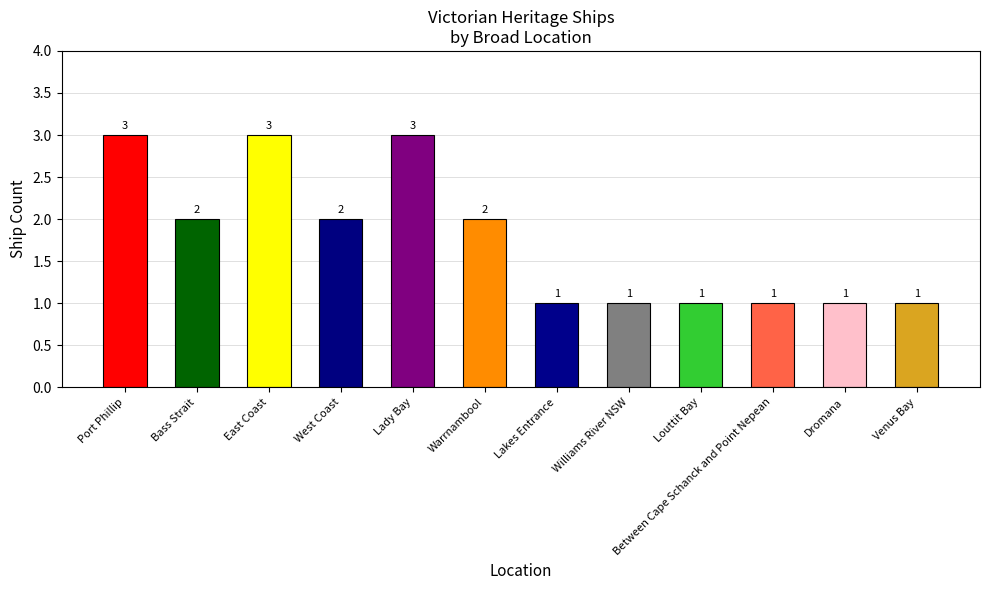

What is the difference between the maximum and minimum values?

2